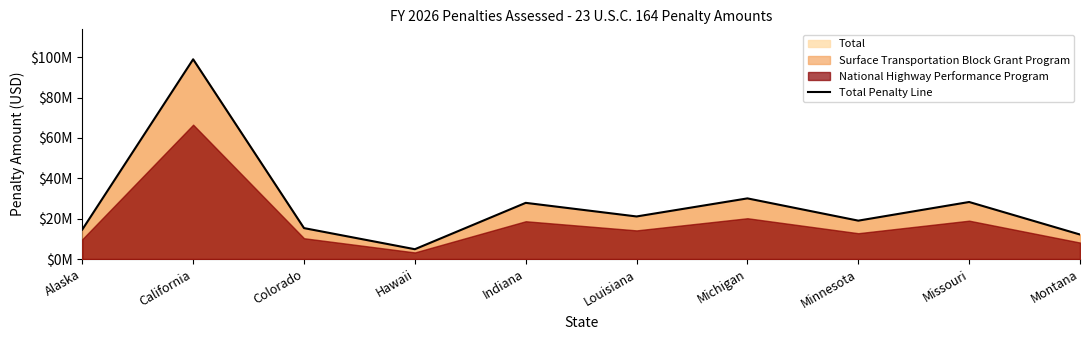

True or false: the data has more than 2 interior local peaks.

True